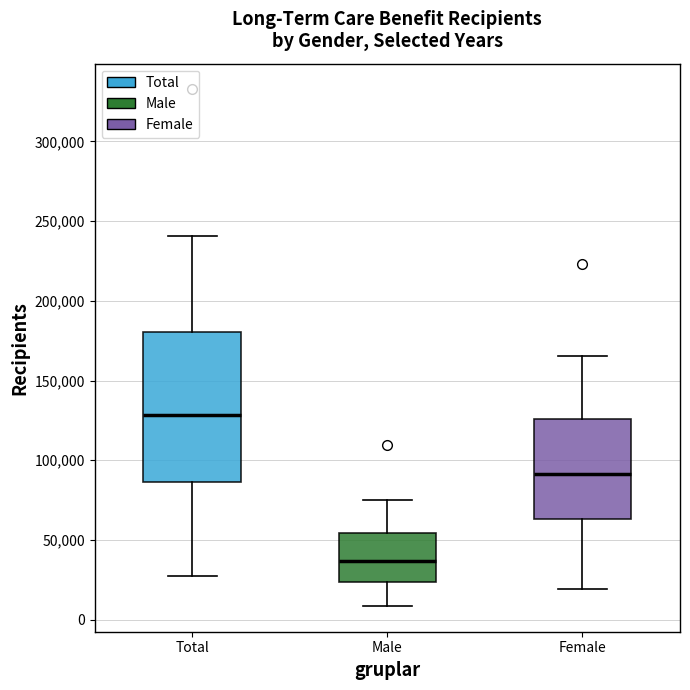

Reading left to right, read every box against the y-axis: the position of its median line, the range the box covers, and the ends of its whiskers. The values are not printed on the chart, so give them approximately, as read against the axis.

Total: median 130000, box 85000 to 180000, whiskers 30000 to 240000
Male: median 35000, box 25000 to 55000, whiskers 10000 to 75000
Female: median 90000, box 65000 to 125000, whiskers 20000 to 165000